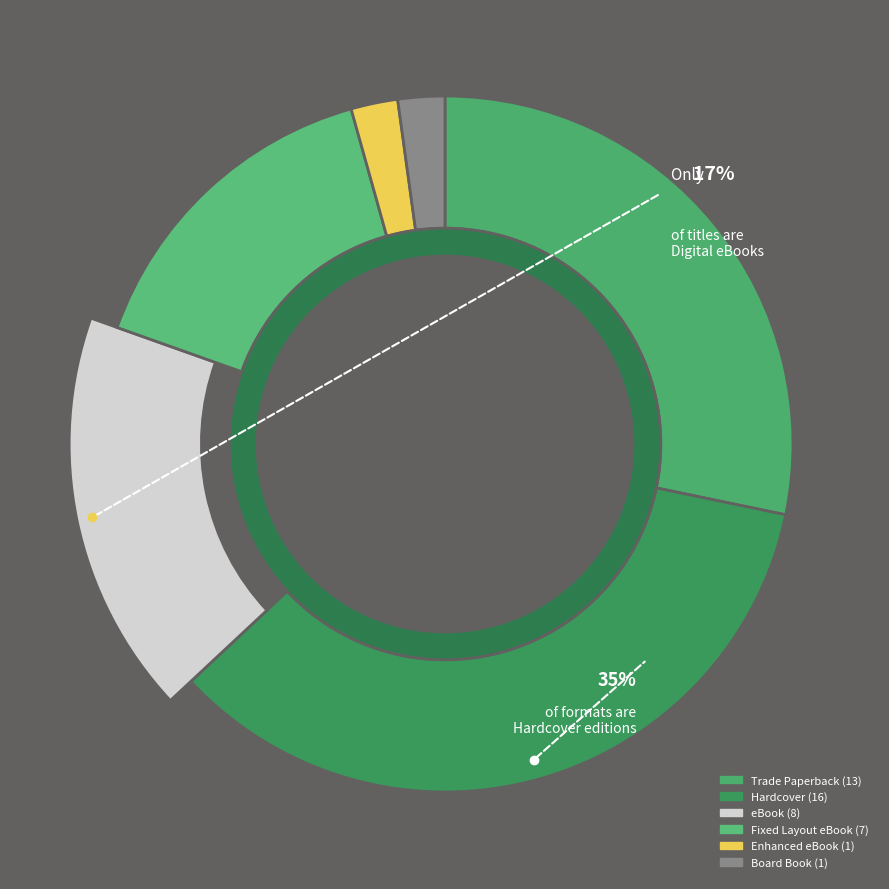

Does Fixed Layout eBook account for over 50% of the chart?

No